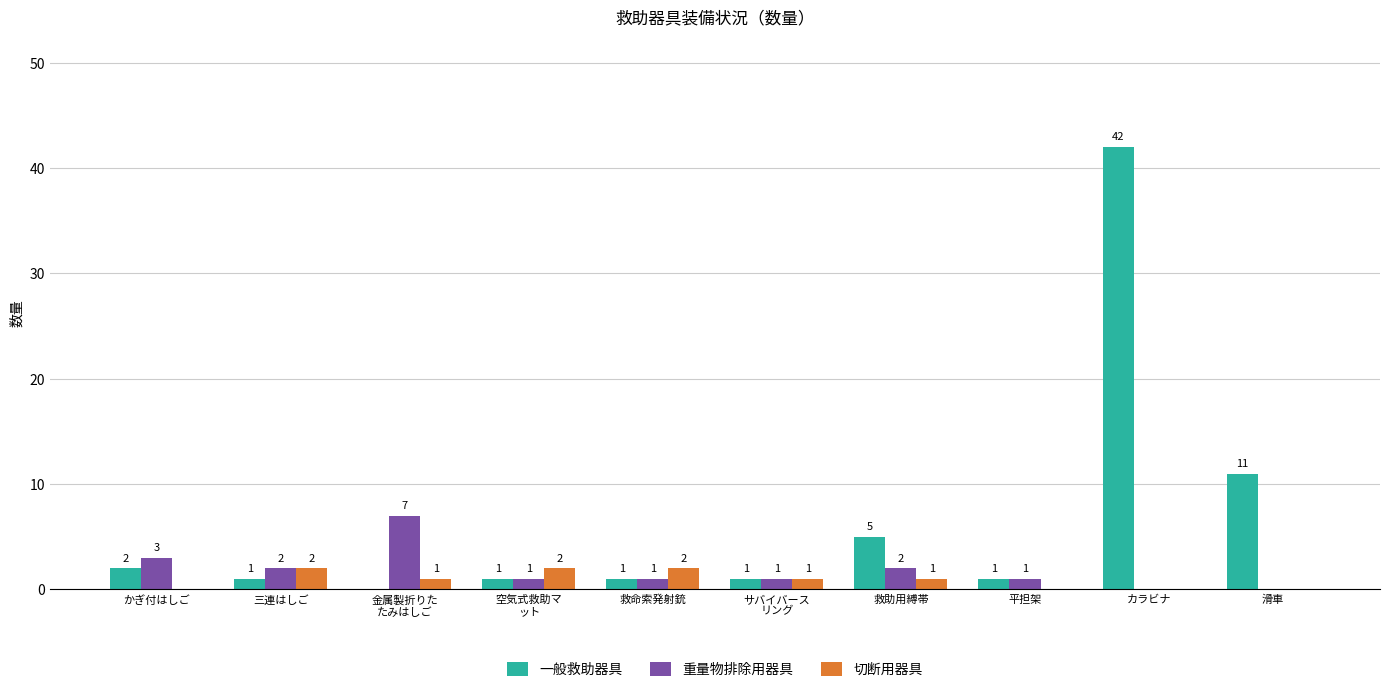

What is the sum of all 一般救助器具 values?

65